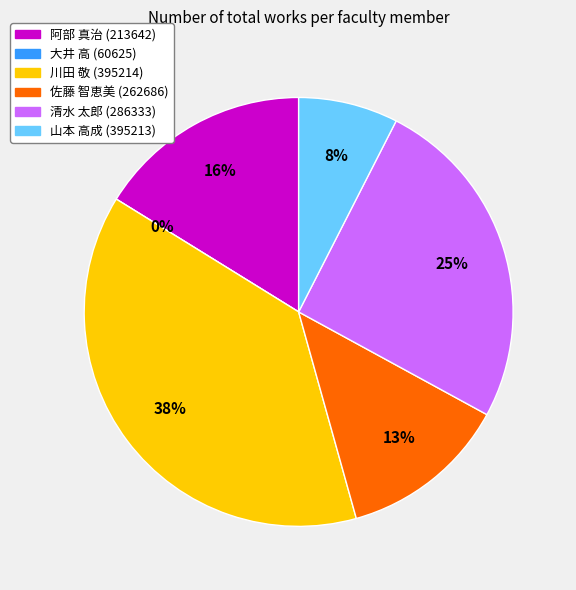

Approximately how many times larger is the value at 川田 敬 (395214) compared to 阿部 真治 (213642)?

2.4